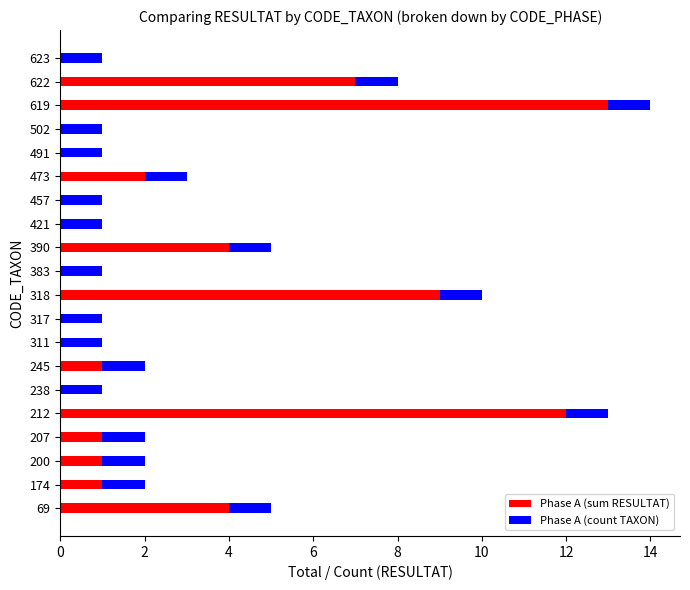

What is the sum of all Phase A (sum RESULTAT) values?

55